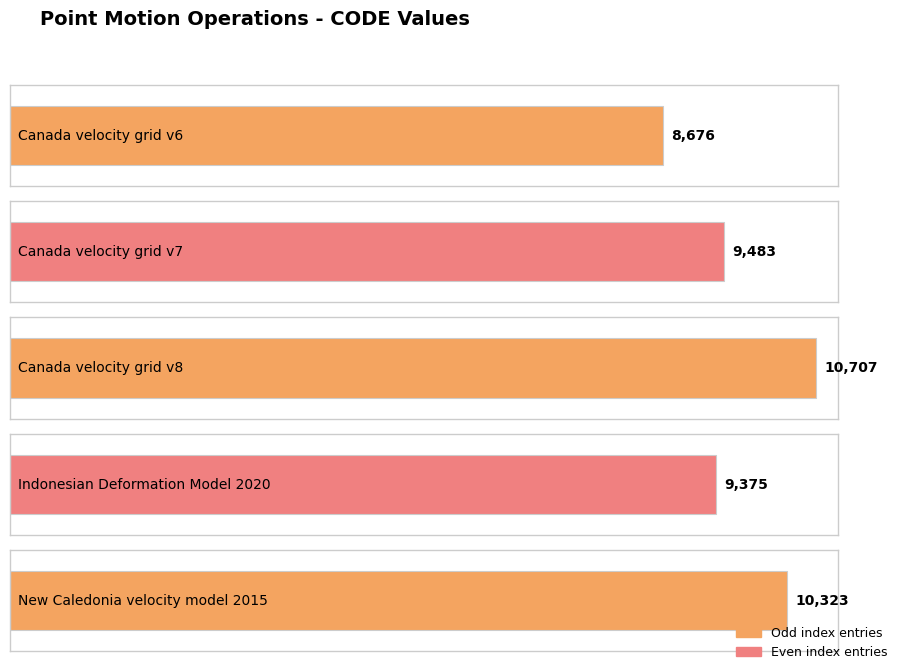

Count the number of values greater than 9483.

2